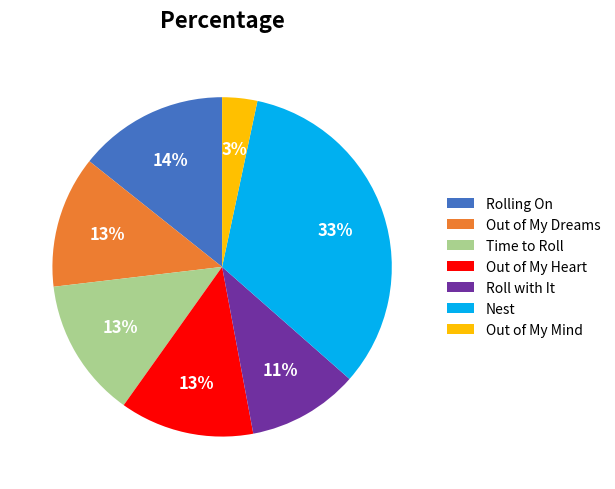

Is there any slice that represents more than half of the pie?

No